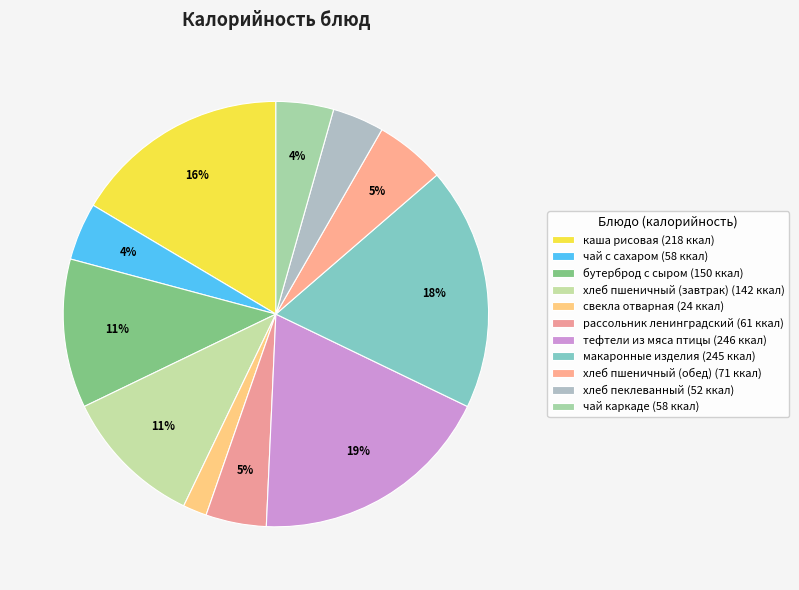

What percentage do рассольник ленинградский and тефтели из мяса птицы together represent?

23.2%